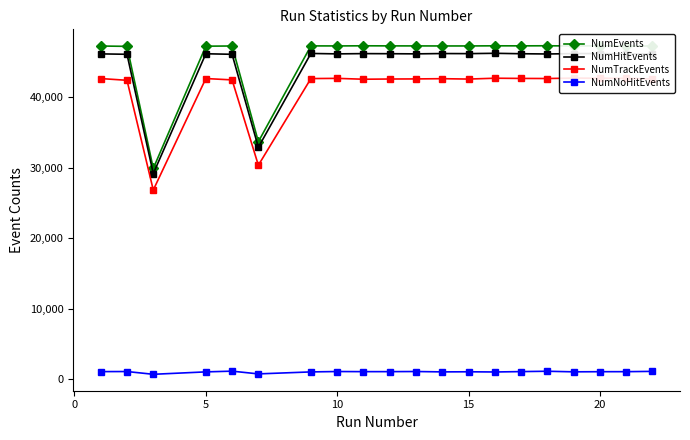

What are all the series names shown in the legend?

NumEvents, NumHitEvents, NumTrackEvents, NumNoHitEvents